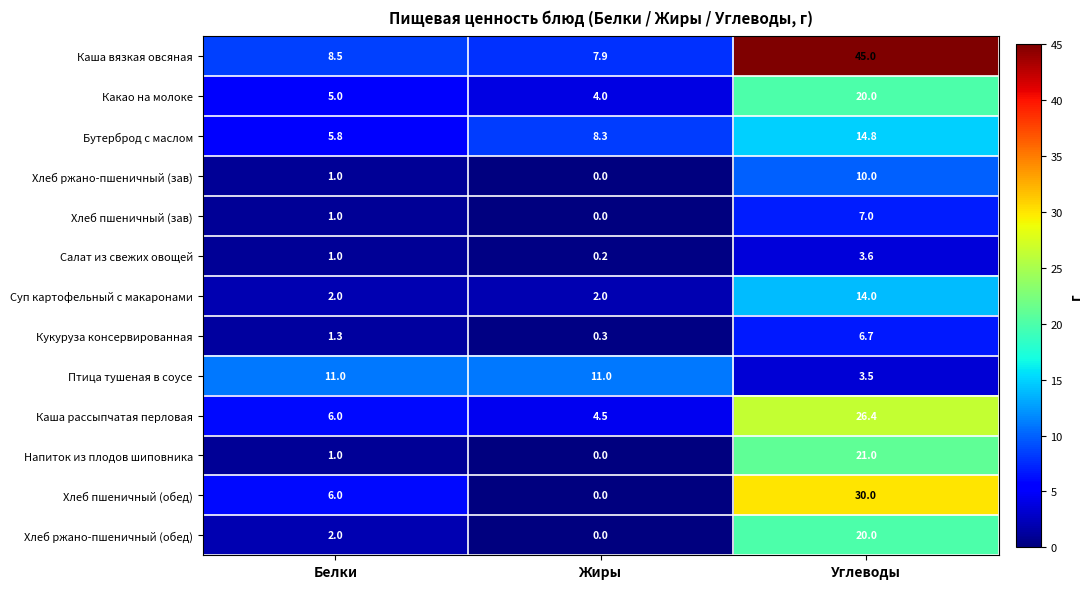

List the labels in order of Хлеб пшеничный (зав) value, smallest first.

Жиры, Белки, Углеводы